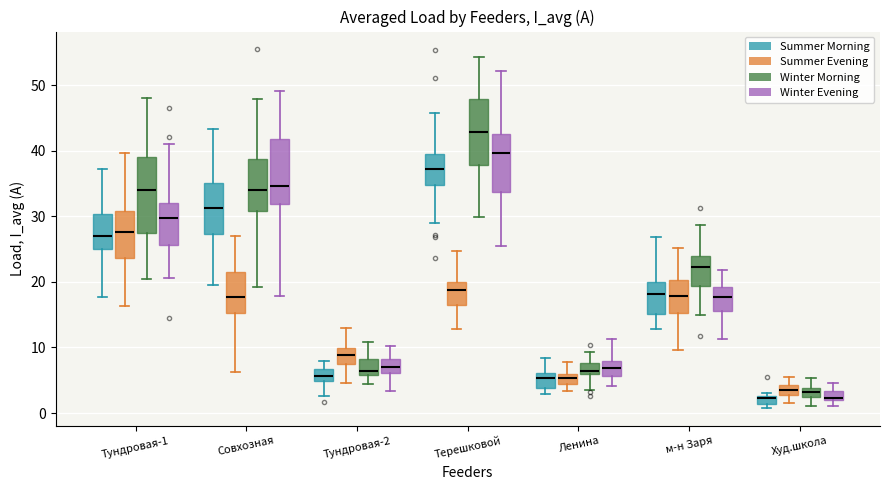

Comparing the boxes themselves (not the whiskers), which one is the tallest?

Тундровая-1 (Winter Morning)